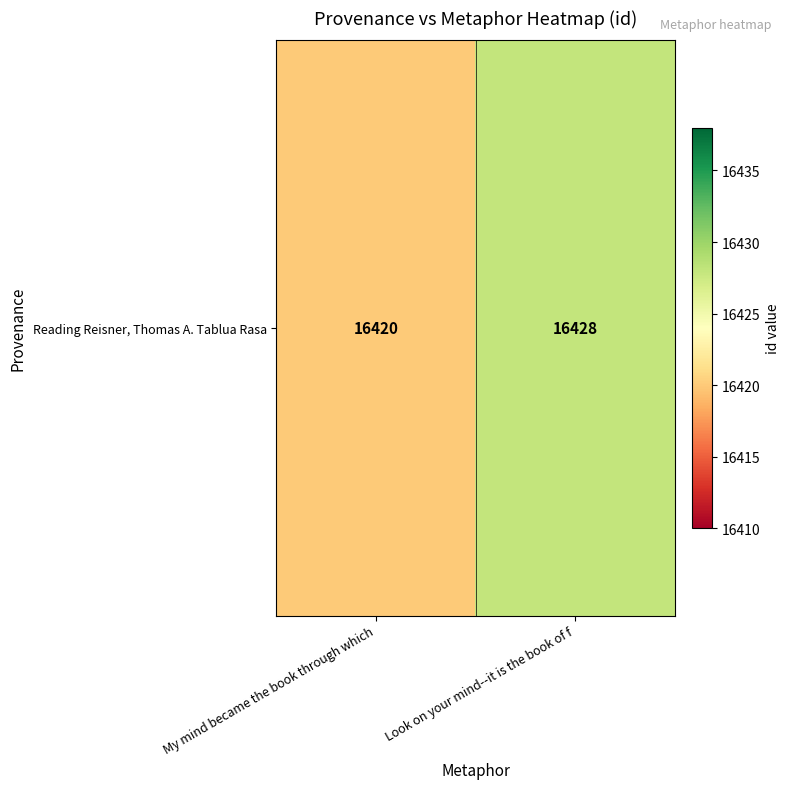

Reading right to left, list all the values displayed in this chart.

Look on your mind--it is the book of f=16428	My mind became the book through which=16420